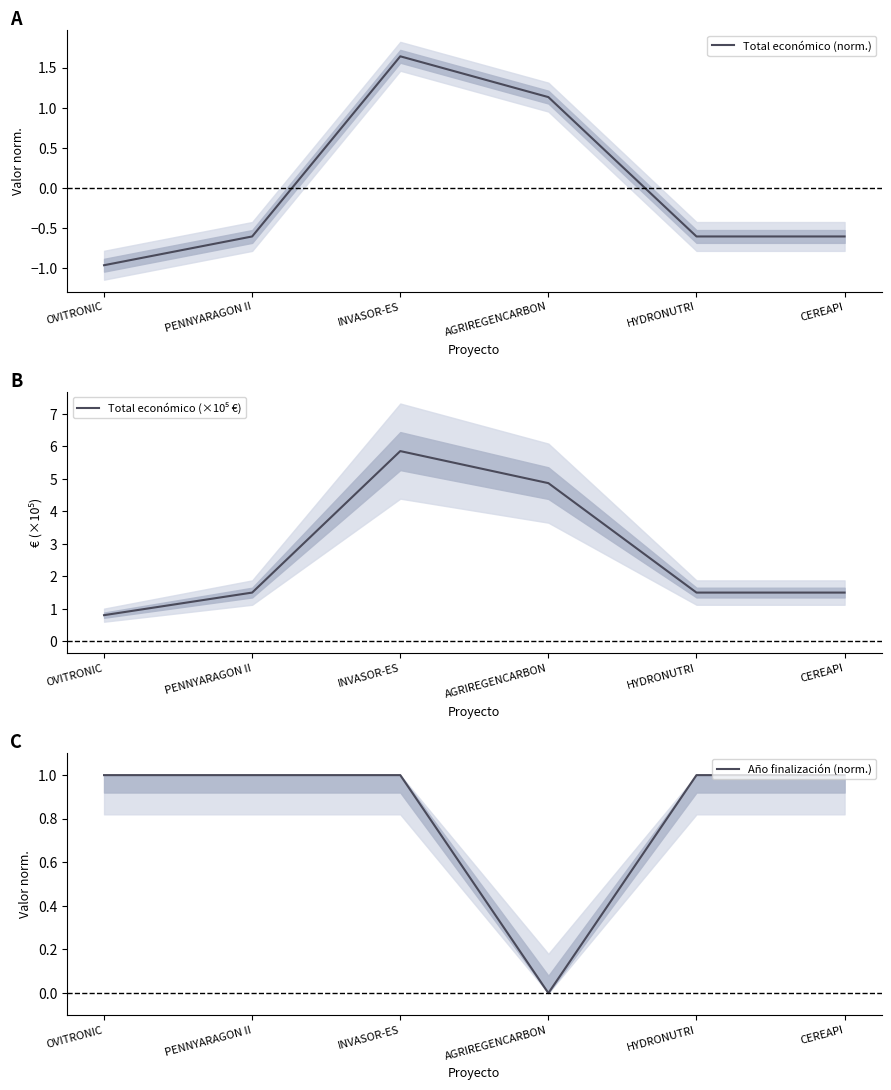

At which category does Total económico (norm.) reach its first local peak?

INVASOR-ES